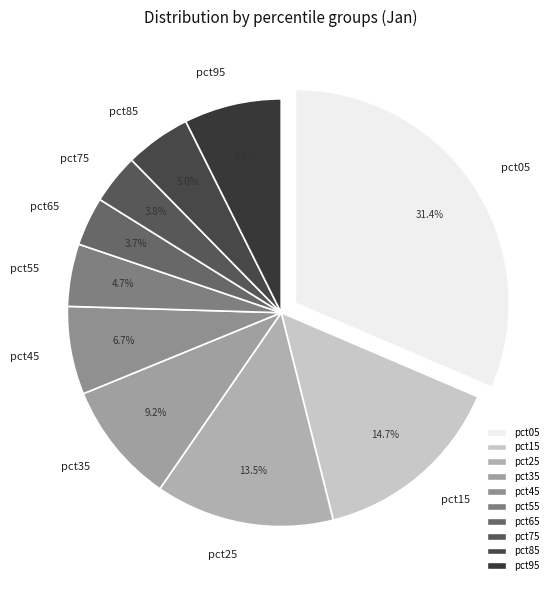

Is it true that pct25 is 24% of the pie?

False